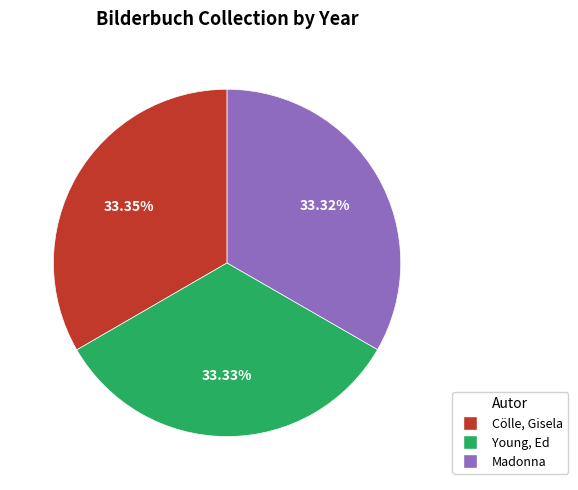

Count the number of slices in the pie.

3